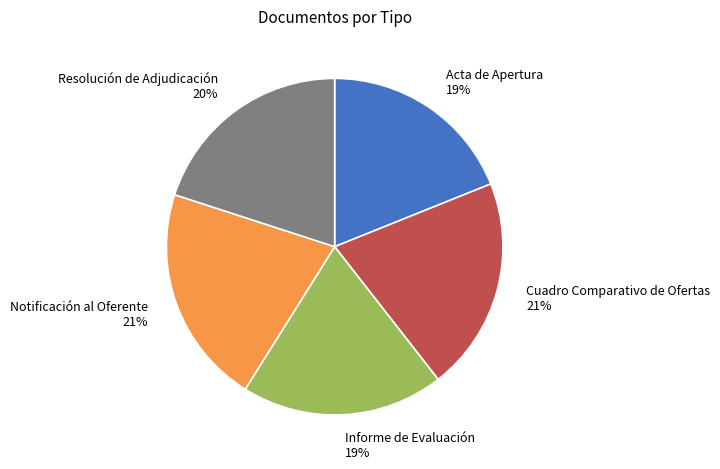

Which has a higher value, Resolución de Adjudicación or Acta de Apertura?

Resolución de Adjudicación